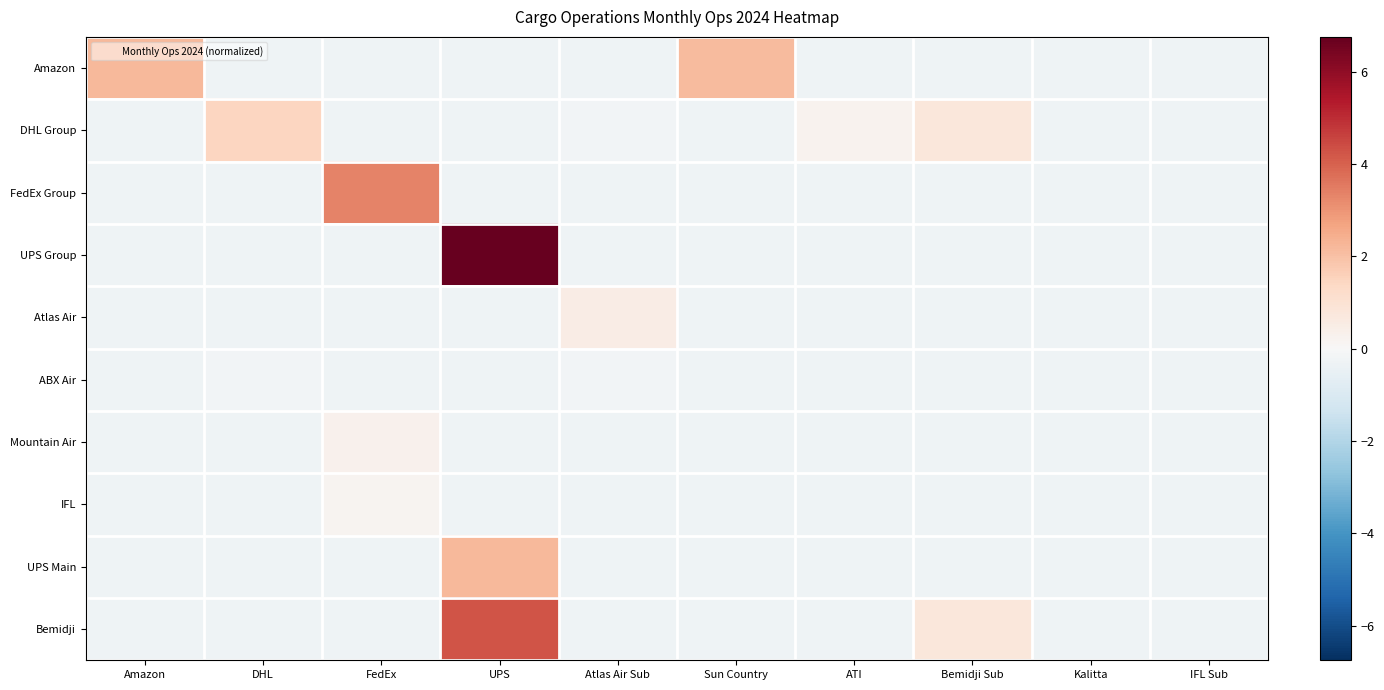

Reading left to right, transcribe all the data shown in this chart.

Amazon: Amazon=2.2	DHL=-0.3	FedEx=-0.3	UPS=-0.3	Atlas Air Sub=-0.3	Sun Country=2.2	ATI=-0.3	Bemidji Sub=-0.3	Kalitta=-0.3	IFL Sub=-0.3
DHL Group: Amazon=-0.3	DHL=1.4	FedEx=-0.3	UPS=-0.3	Atlas Air Sub=-0.2	Sun Country=-0.3	ATI=0.2	Bemidji Sub=0.8	Kalitta=-0.3	IFL Sub=-0.3
FedEx Group: Amazon=-0.3	DHL=-0.3	FedEx=3.3	UPS=-0.3	Atlas Air Sub=-0.3	Sun Country=-0.3	ATI=-0.3	Bemidji Sub=-0.3	Kalitta=-0.3	IFL Sub=-0.3
UPS Group: Amazon=-0.3	DHL=-0.3	FedEx=-0.3	UPS=6.8	Atlas Air Sub=-0.3	Sun Country=-0.3	ATI=-0.3	Bemidji Sub=-0.3	Kalitta=-0.3	IFL Sub=-0.3
Atlas Air: Amazon=-0.3	DHL=-0.3	FedEx=-0.3	UPS=-0.3	Atlas Air Sub=0.5	Sun Country=-0.3	ATI=-0.3	Bemidji Sub=-0.3	Kalitta=-0.3	IFL Sub=-0.3
ABX Air: Amazon=-0.3	DHL=-0.2	FedEx=-0.3	UPS=-0.3	Atlas Air Sub=-0.2	Sun Country=-0.3	ATI=-0.3	Bemidji Sub=-0.3	Kalitta=-0.3	IFL Sub=-0.3
Mountain Air: Amazon=-0.3	DHL=-0.3	FedEx=0.3	UPS=-0.3	Atlas Air Sub=-0.3	Sun Country=-0.3	ATI=-0.3	Bemidji Sub=-0.3	Kalitta=-0.3	IFL Sub=-0.3
IFL: Amazon=-0.3	DHL=-0.3	FedEx=0.2	UPS=-0.3	Atlas Air Sub=-0.3	Sun Country=-0.3	ATI=-0.3	Bemidji Sub=-0.3	Kalitta=-0.3	IFL Sub=-0.3
UPS Main: Amazon=-0.3	DHL=-0.3	FedEx=-0.3	UPS=2.2	Atlas Air Sub=-0.3	Sun Country=-0.3	ATI=-0.3	Bemidji Sub=-0.3	Kalitta=-0.3	IFL Sub=-0.3
Bemidji: Amazon=-0.3	DHL=-0.3	FedEx=-0.3	UPS=4.3	Atlas Air Sub=-0.3	Sun Country=-0.3	ATI=-0.3	Bemidji Sub=0.8	Kalitta=-0.3	IFL Sub=-0.3